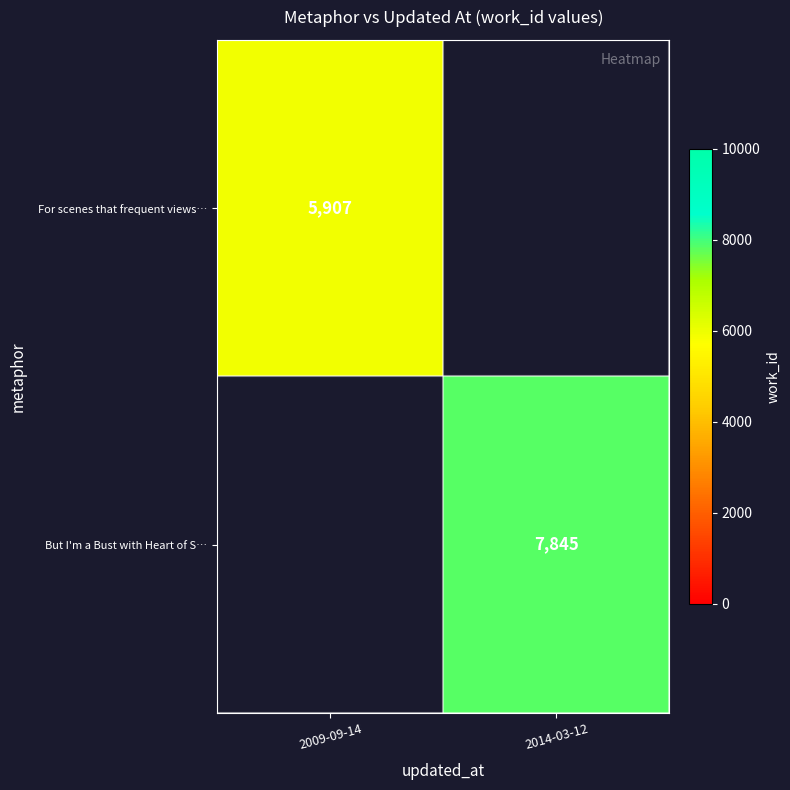

How many data points does each series have?

2